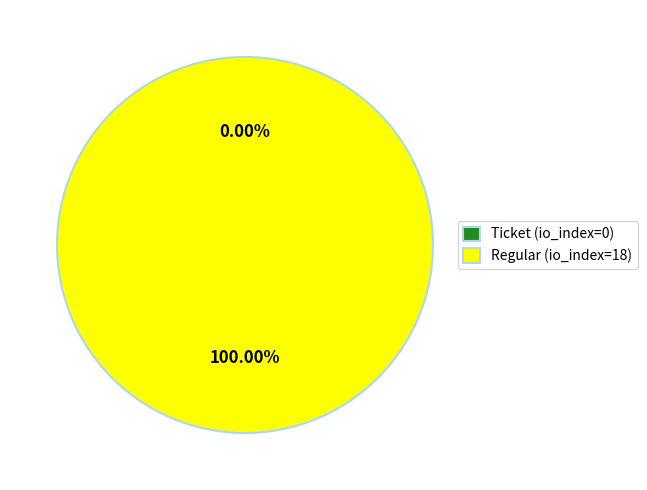

Does Regular (io_index=18) represent more than half of the total?

Yes